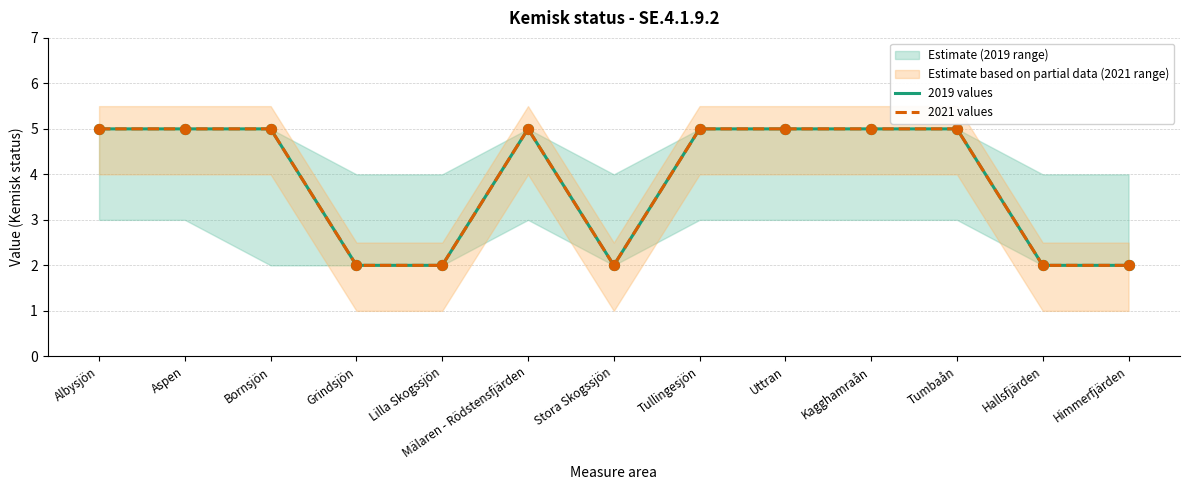

At which category is the sum across all series the highest?

Albysjön